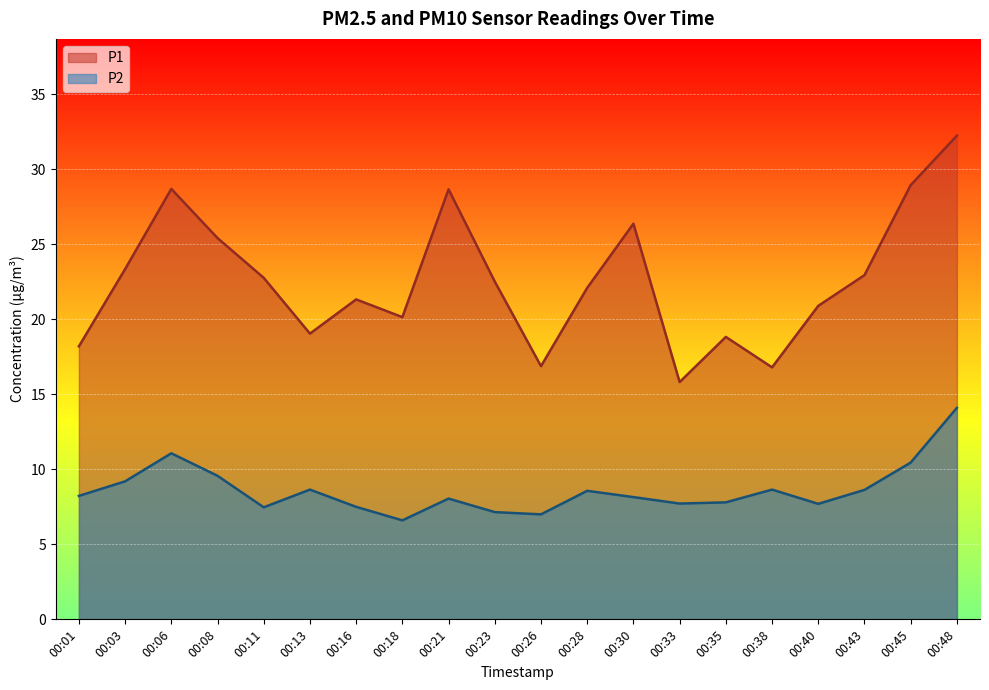

Where is P2 nearest to the value 10?

00:08